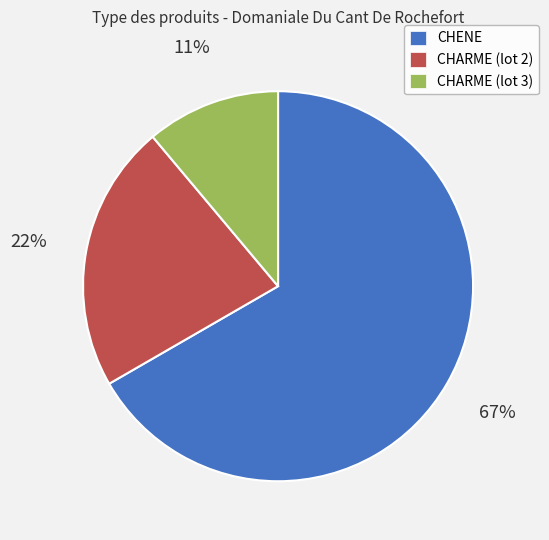

What is the ratio of the value at CHARME (lot 2) to the value at CHENE?

0.3